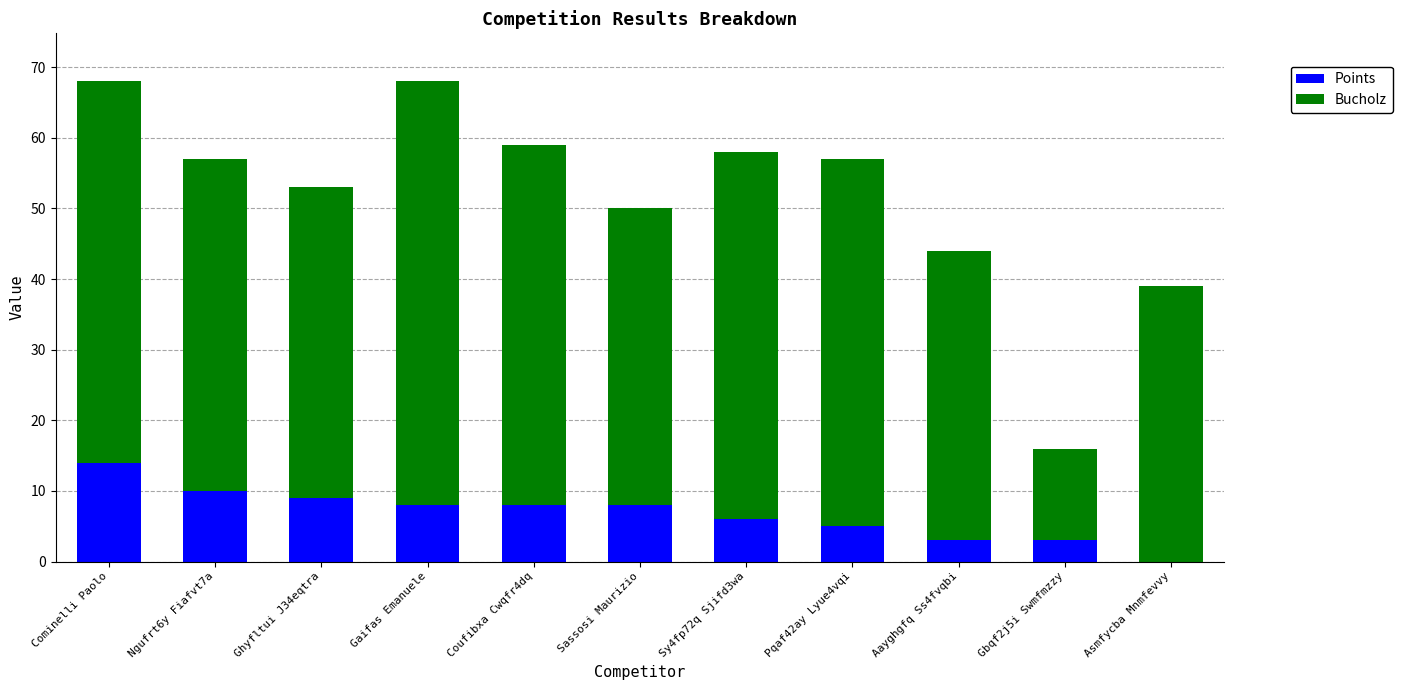

Read the Points value at Cominelli Paolo.

14